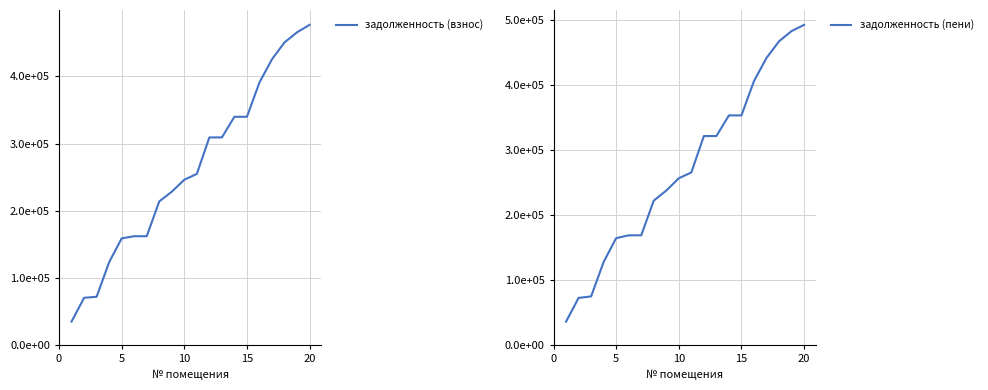

Reading left to right, extract all data points from this chart.

задолженность (взнос): 34813.2	70234.0	71760.2	123220.6	158763.0	161964.7	161966.6	213791.5	228249.0	246103.2	254770.1	309086.0	309116.1	339858.2	339858.2	391075.5	425584.8	450690.0	465696.2	476788.0
задолженность (пени): 35879.0	72384.1	74663.7	127699.5	164329.9	168616.1	168619.8	222031.3	237467.2	256411.3	265333.3	321312.1	321357.1	353085.0	353085.0	405870.3	441436.1	467042.0	482801.5	492366.4